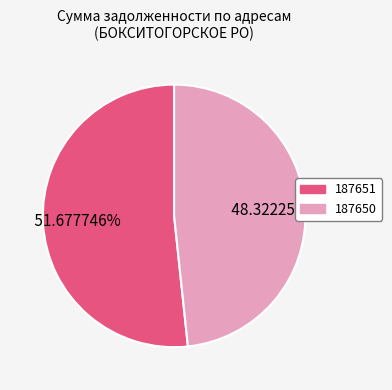

How many segments does this pie chart have?

2